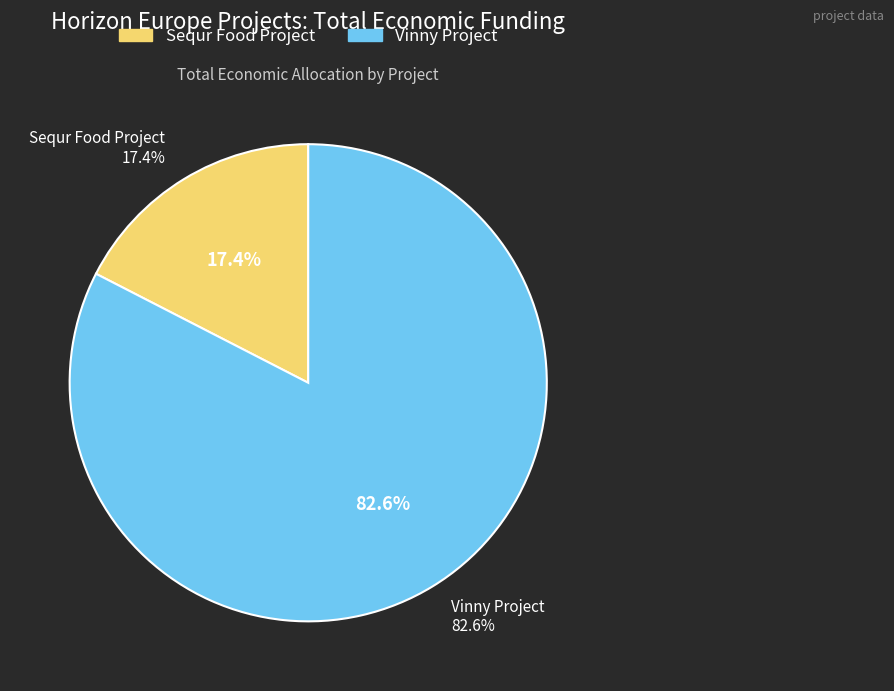

What is the total percentage of Horizon Europe Sequr Food Project and Horizon Europe Vinny Project?

100.0%